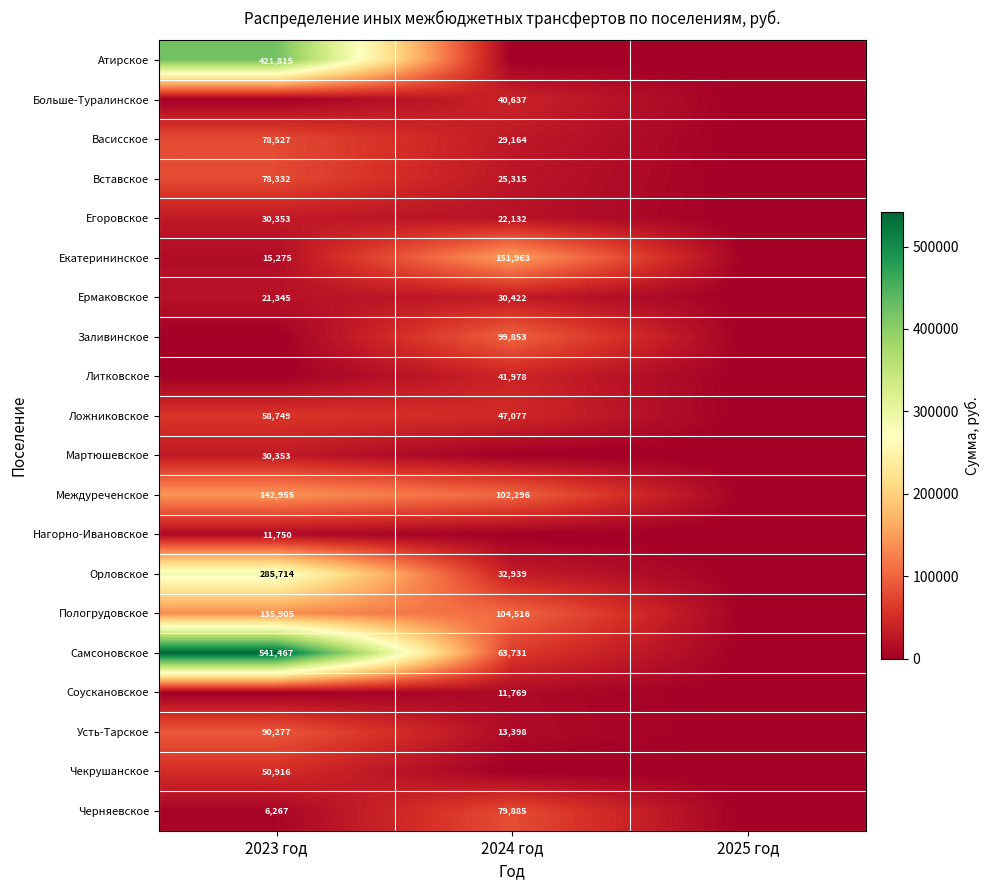

At which category does the chart reach its minimum across all series?

2024 год